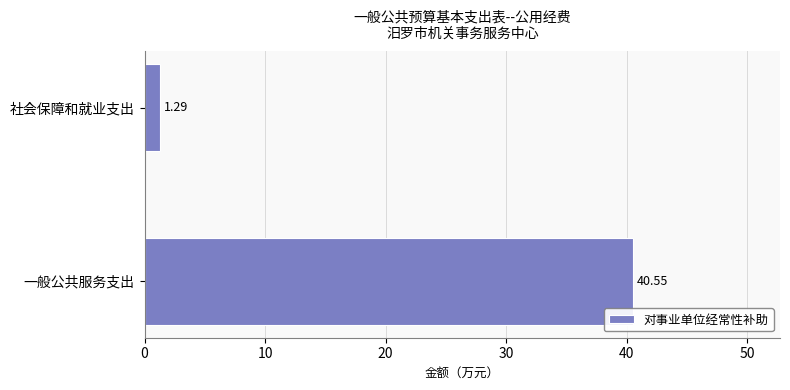

Which label corresponds to the smallest value in the chart?

社会保障和就业支出